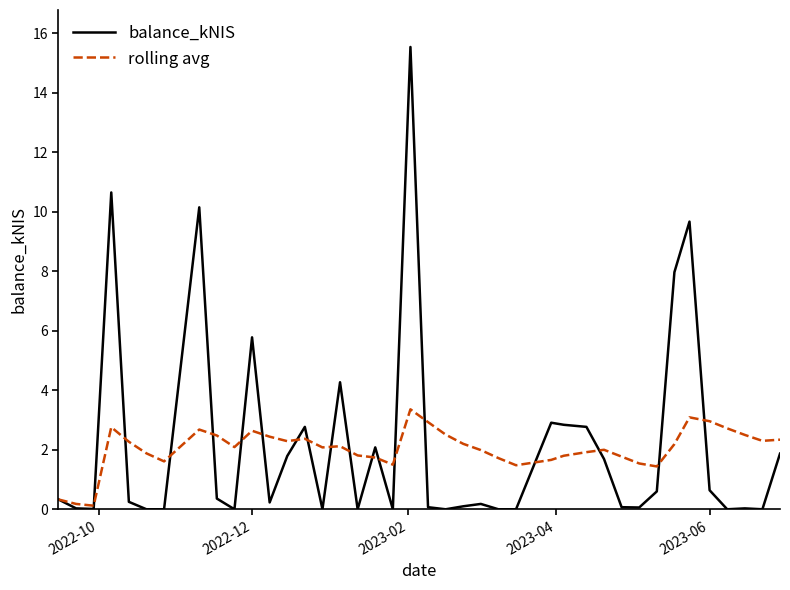

Which series has the widest spread of values?

balance_kNIS